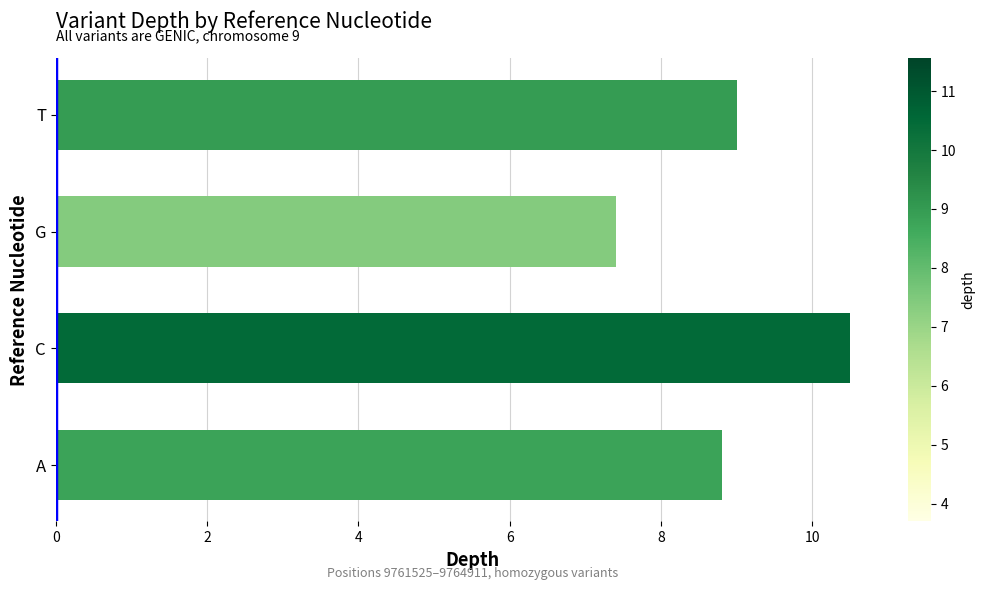

True or false: the data shows 12.8 at A.

False